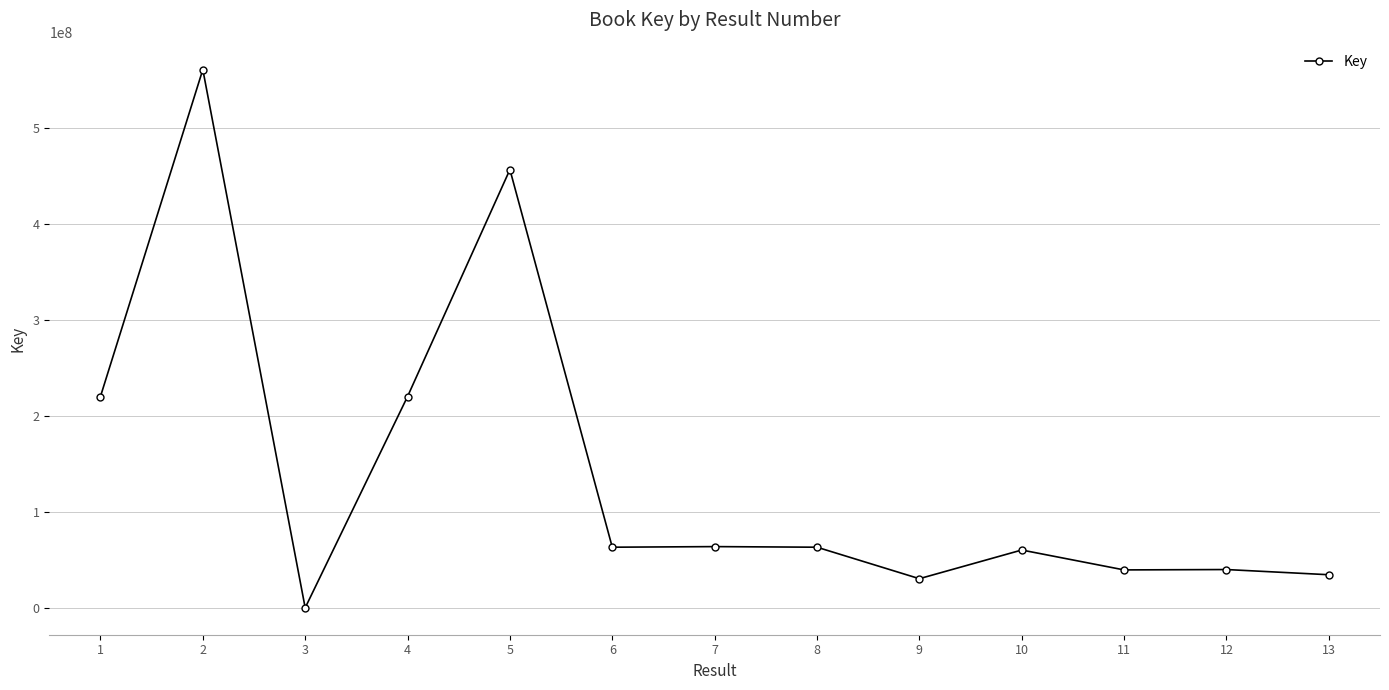

What is the ratio of the value at 13 to the value at 8?

0.5